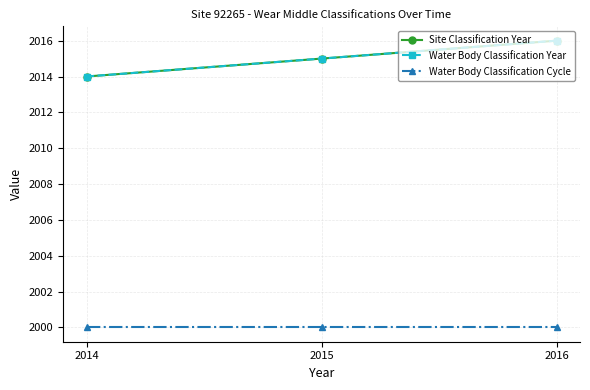

Reading left to right, extract all data points from this chart.

Site Classification Year: 2014	2015	2016
Water Body Classification Year: 2014	2015	2016
Water Body Classification Cycle: 2000	2000	2000